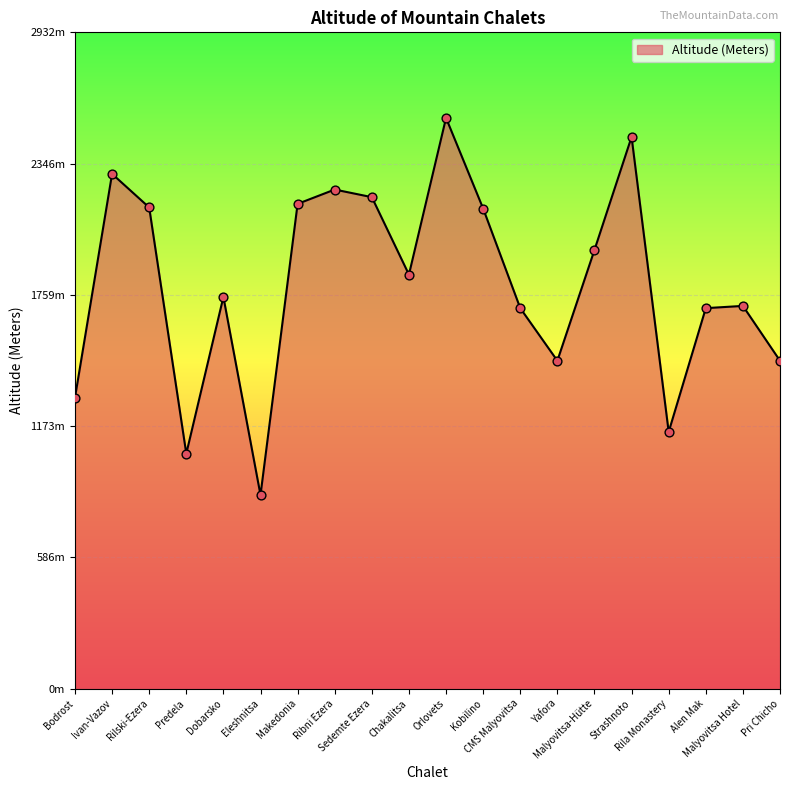

What is the ratio of the value at Predela to the value at Strashnoto?

0.4